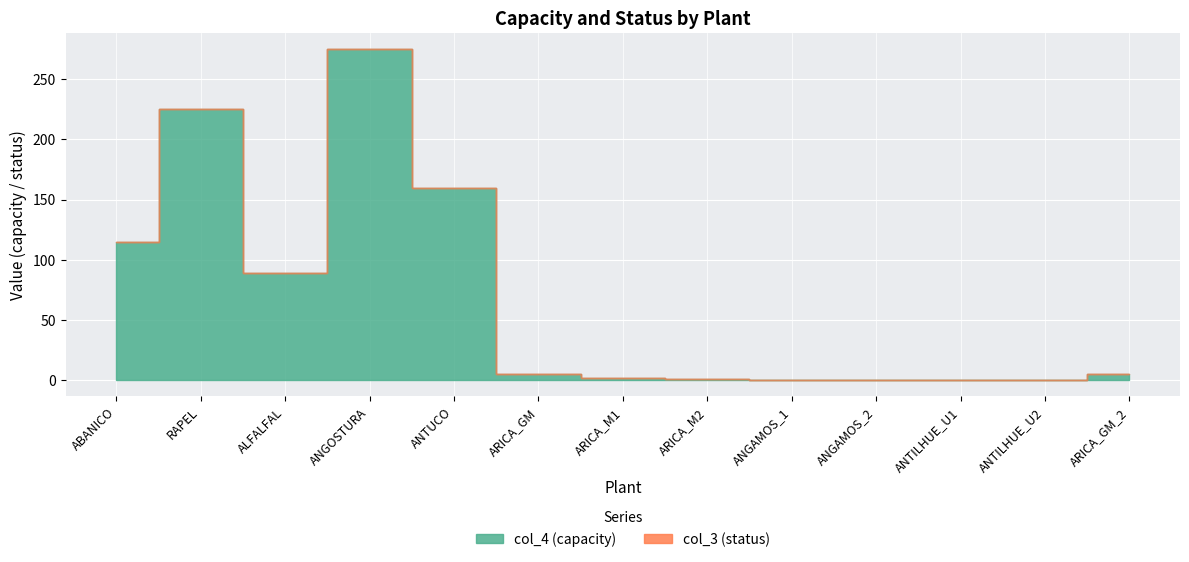

How many values are above zero?

9